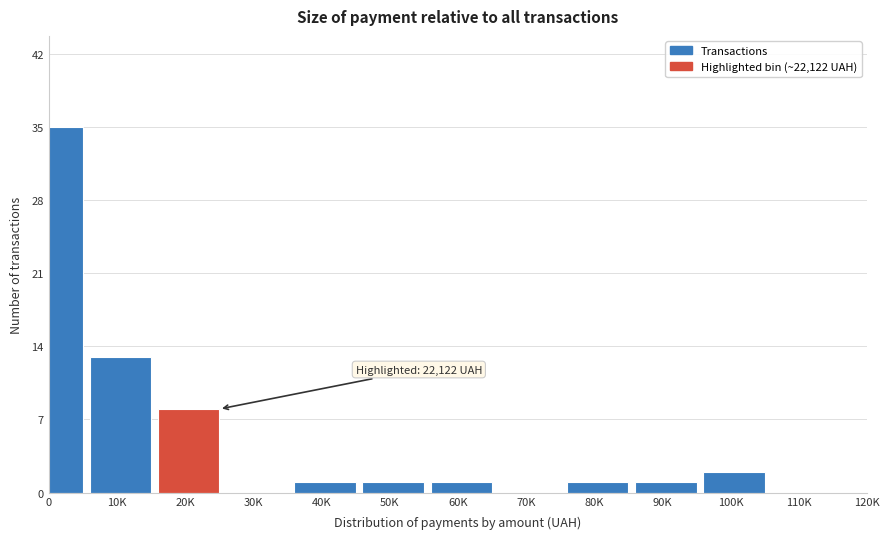

Reading left to right, transcribe all the data shown in this chart.

0=35	10K=13	20K=8	30K=0	40K=1	50K=1	60K=1	70K=0	80K=1	90K=1	100K=2	110K=0